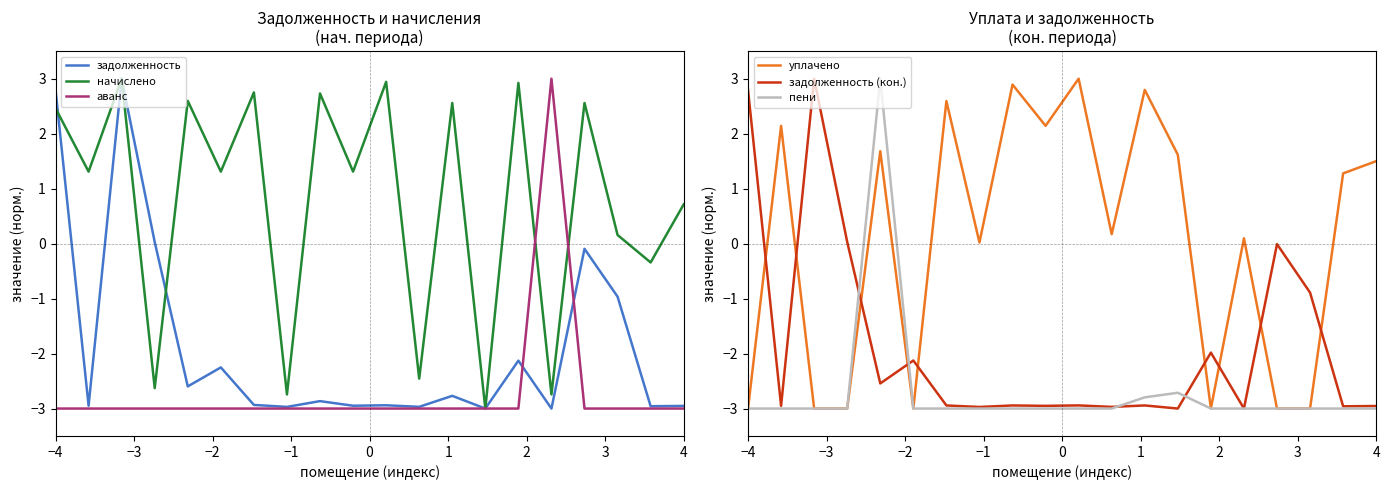

After their last crossing, which series has the higher values: задолженность or задолженность (кон.)?

задолженность